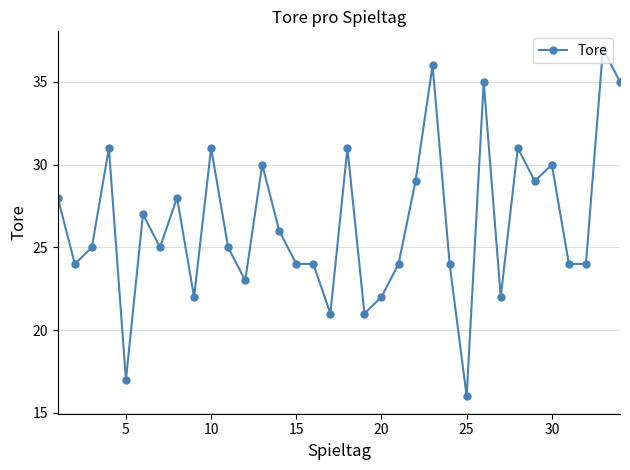

What is the smallest value displayed?

16